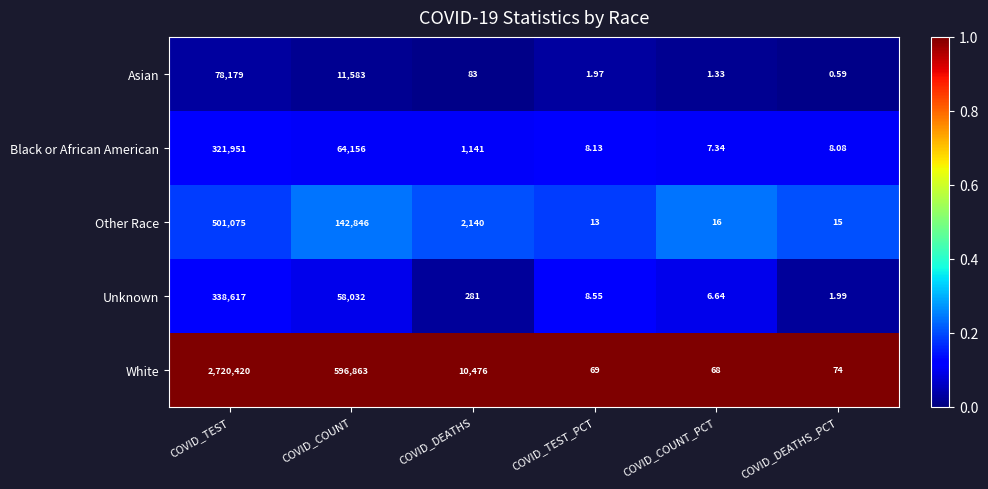

Where is White nearest to the value 1360244?

COVID_COUNT